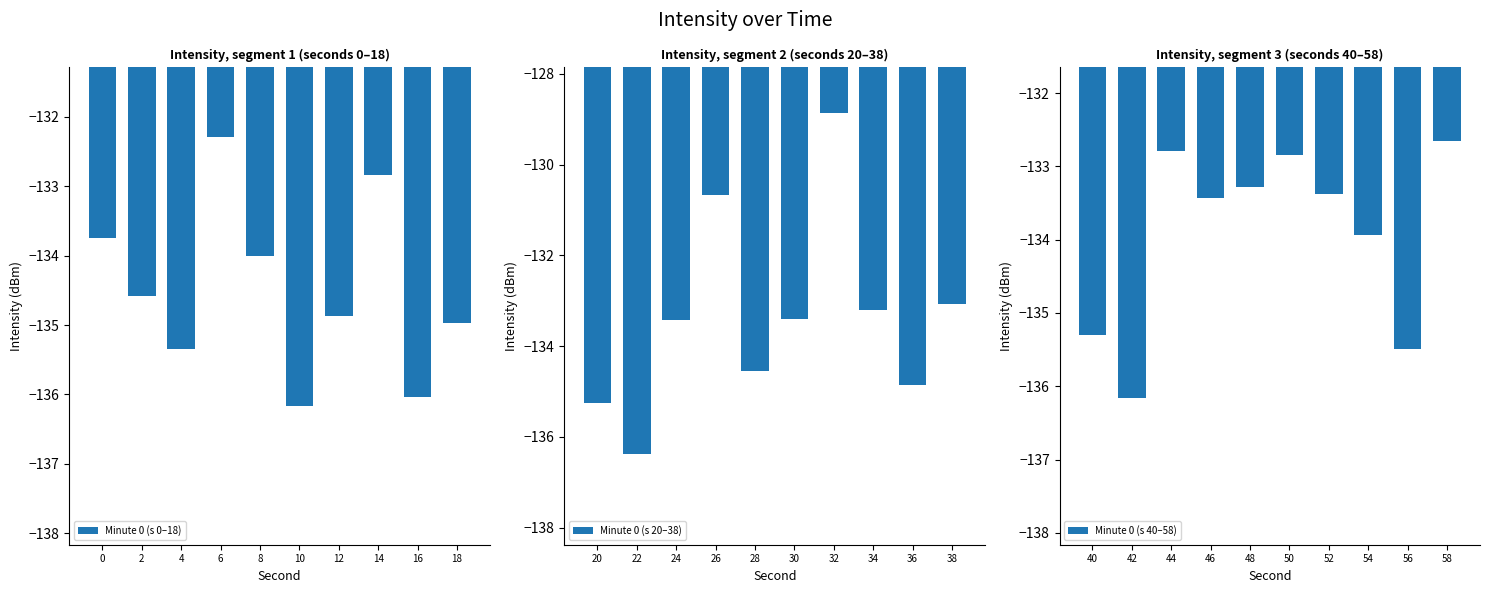

At which label is Minute 0 (s 20–38) closest to -132?

38